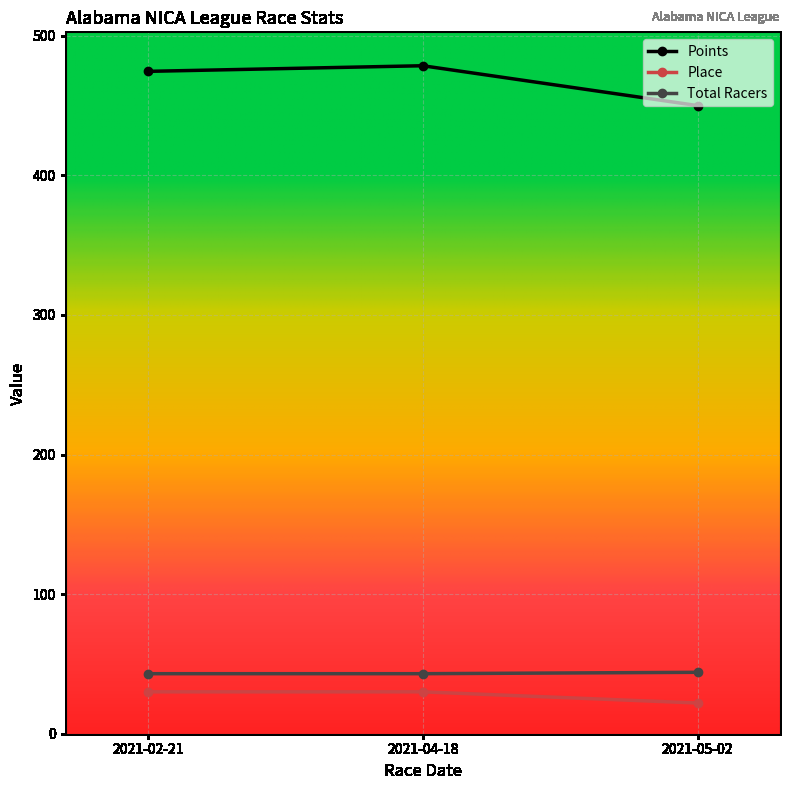

Which series has the widest spread of values?

Points